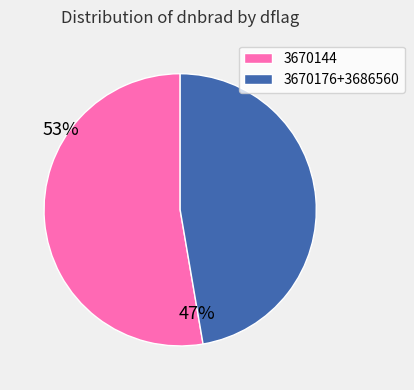

Between 3670176+3686560 and 3670144, which is larger?

3670144